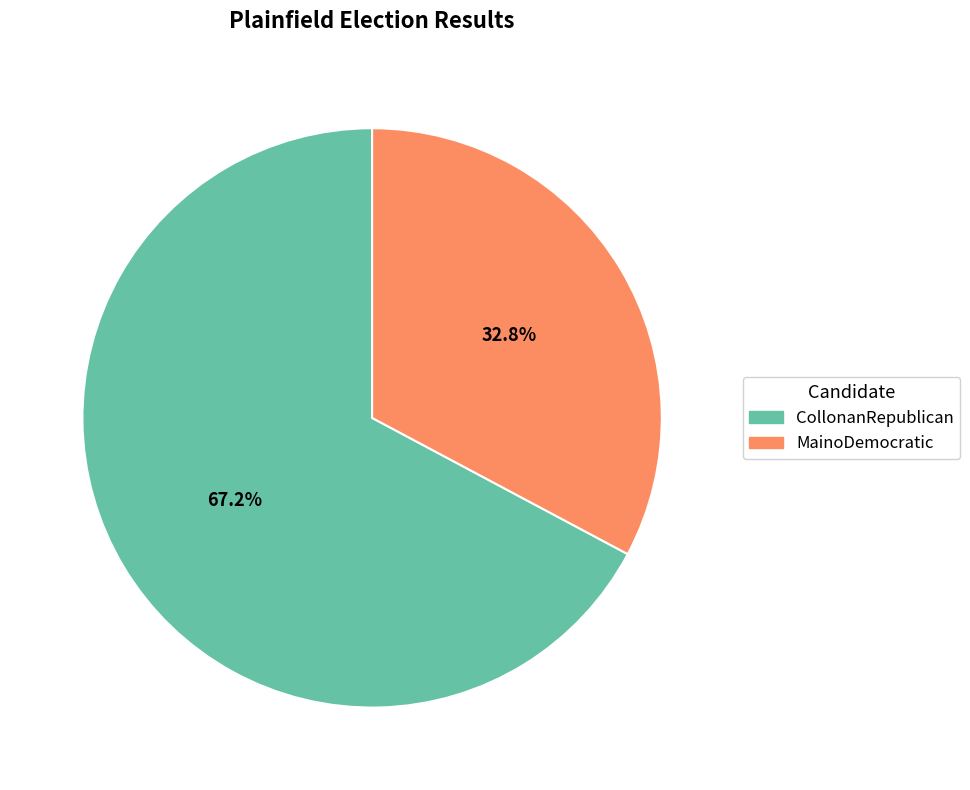

True or false: MainoDemocratic accounts for 21% of the total.

False